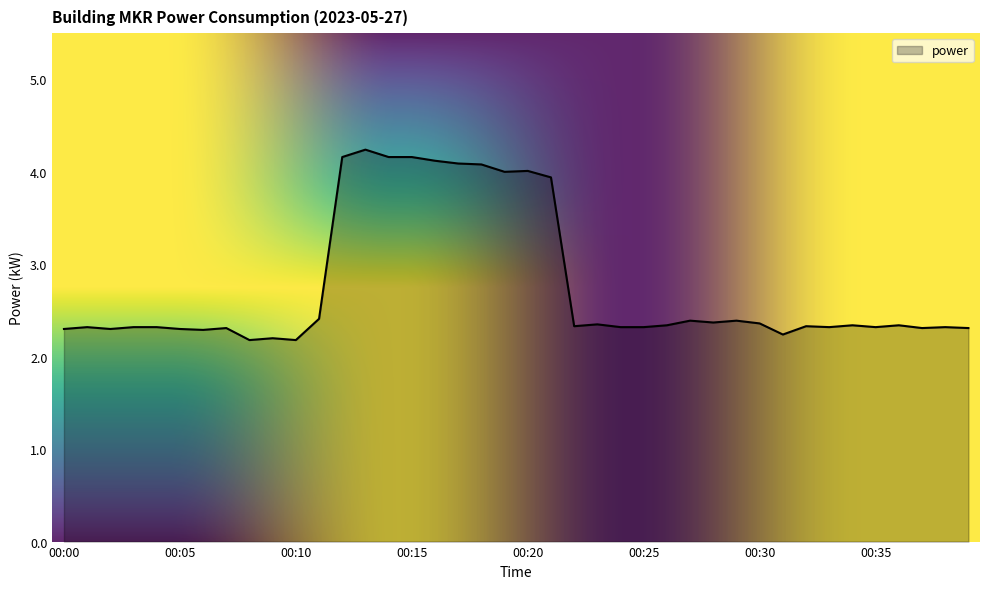

Does the chart display data point markers on the line(s)?

No